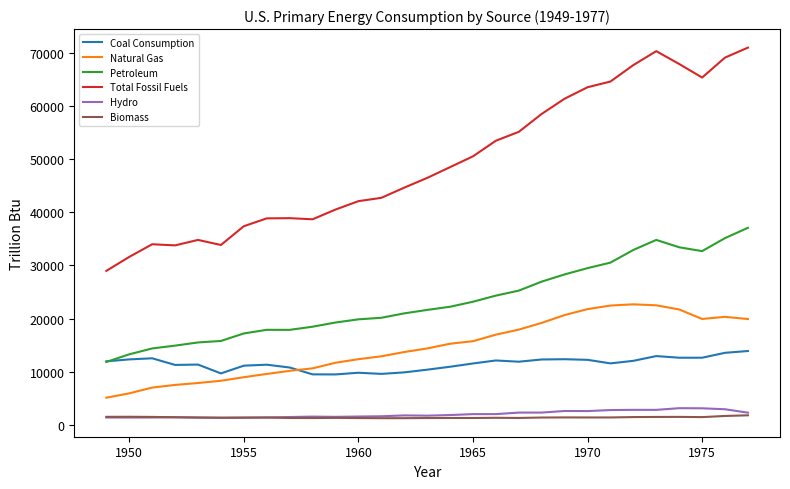

True or false: Biomass and Natural Gas intersect in this chart.

False